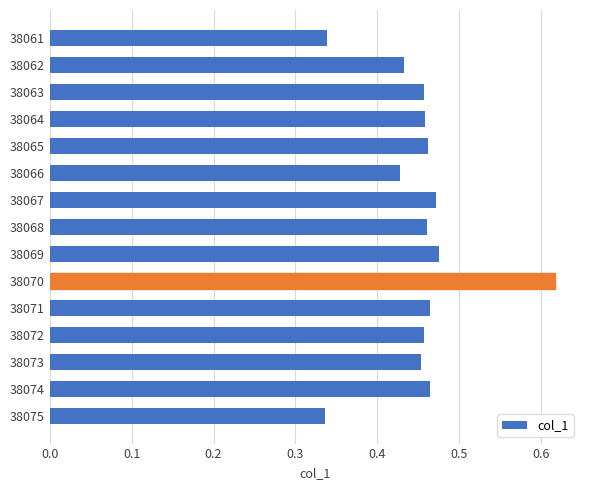

Count the number of categories in the chart.

15